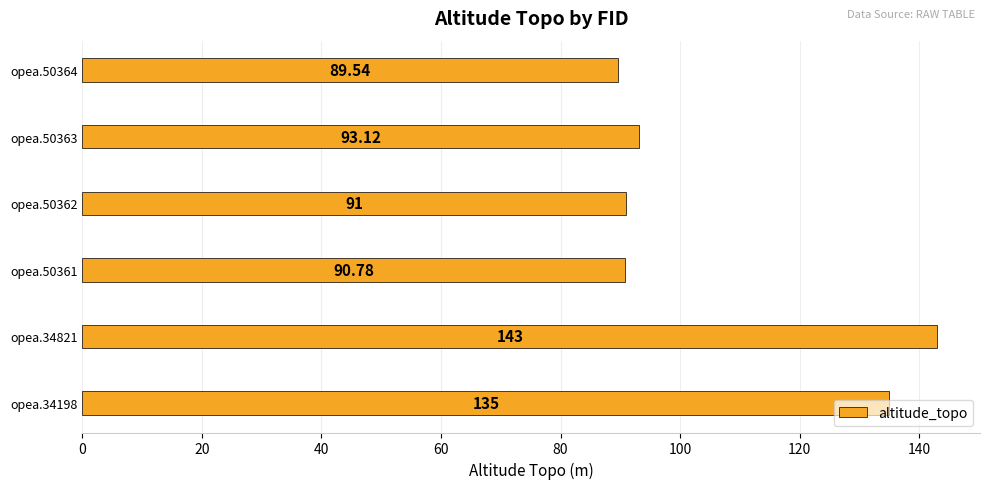

Approximately how many times larger is the value at opea.34198 compared to opea.50362?

1.5